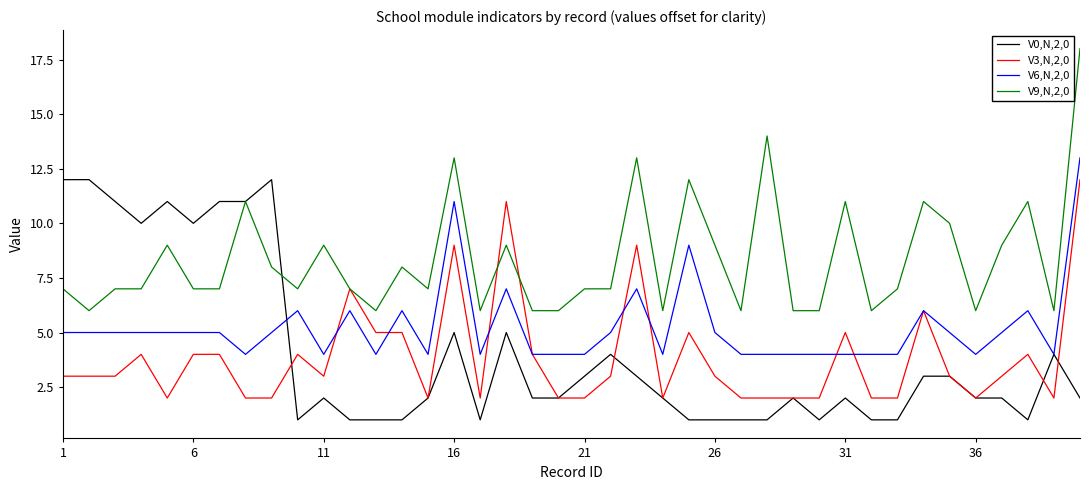

Which series has the largest total across all categories?

V9,N,2,0